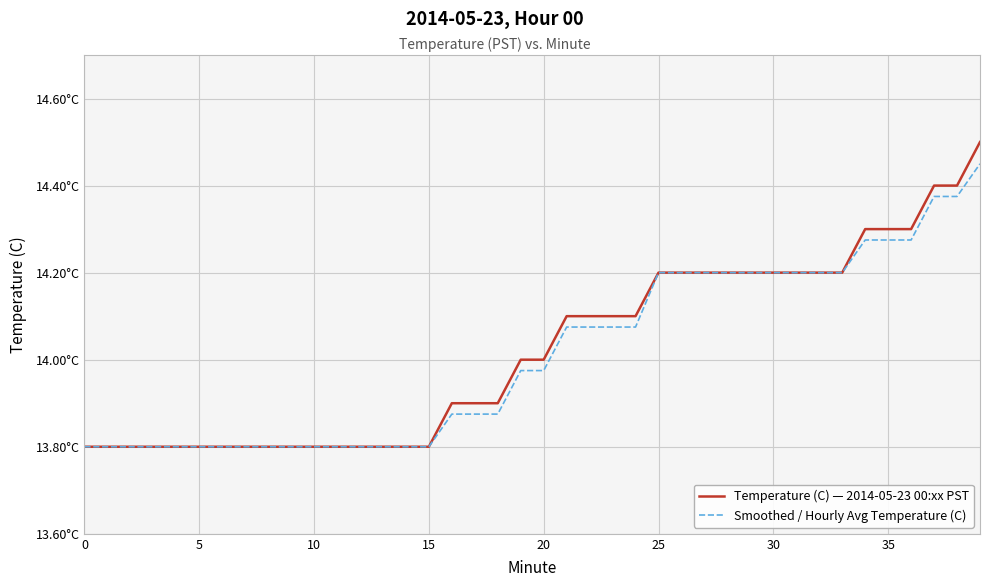

Where does the Temperature (C) — 2014-05-23 00:xx PST series first go above 14?

21